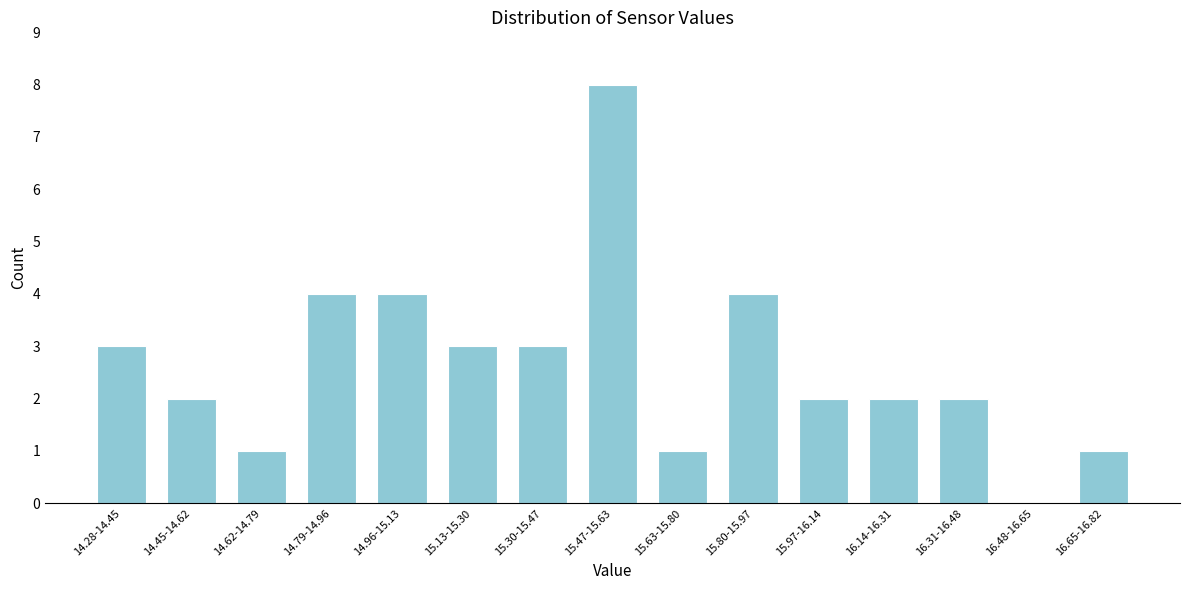

Reading left to right, list all the values displayed in this chart.

14.28-14.45=3	14.45-14.62=2	14.62-14.79=1	14.79-14.96=4	14.96-15.13=4	15.13-15.30=3	15.30-15.47=3	15.47-15.63=8	15.63-15.80=1	15.80-15.97=4	15.97-16.14=2	16.14-16.31=2	16.31-16.48=2	16.48-16.65=0	16.65-16.82=1